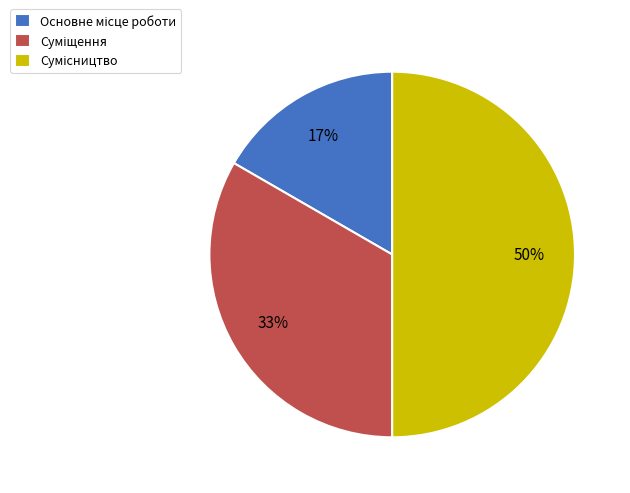

To the nearest percent, what is the difference between the largest and smallest slice percentages?

33%